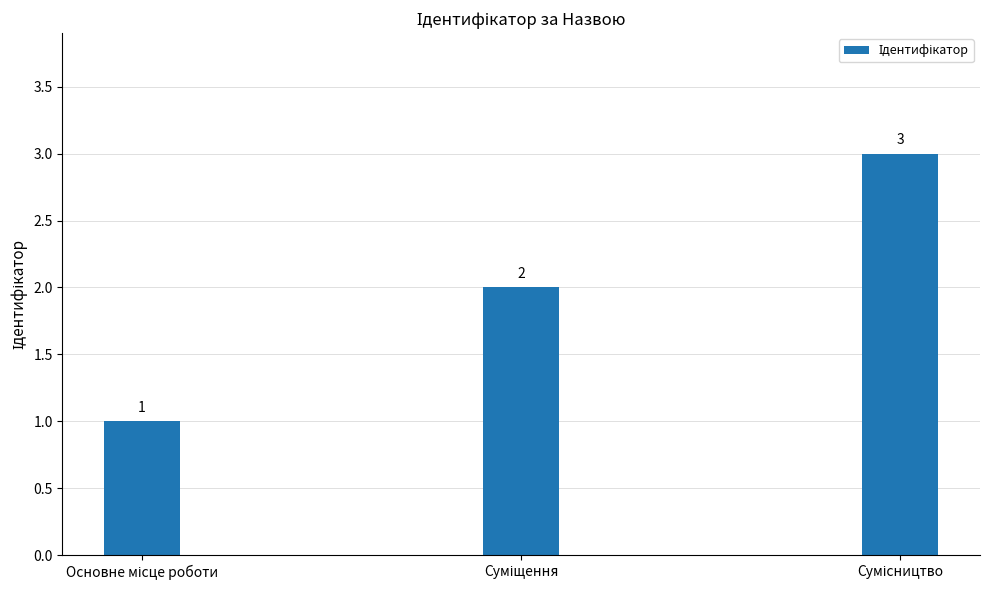

Count the values in the range 1 to 3.

3